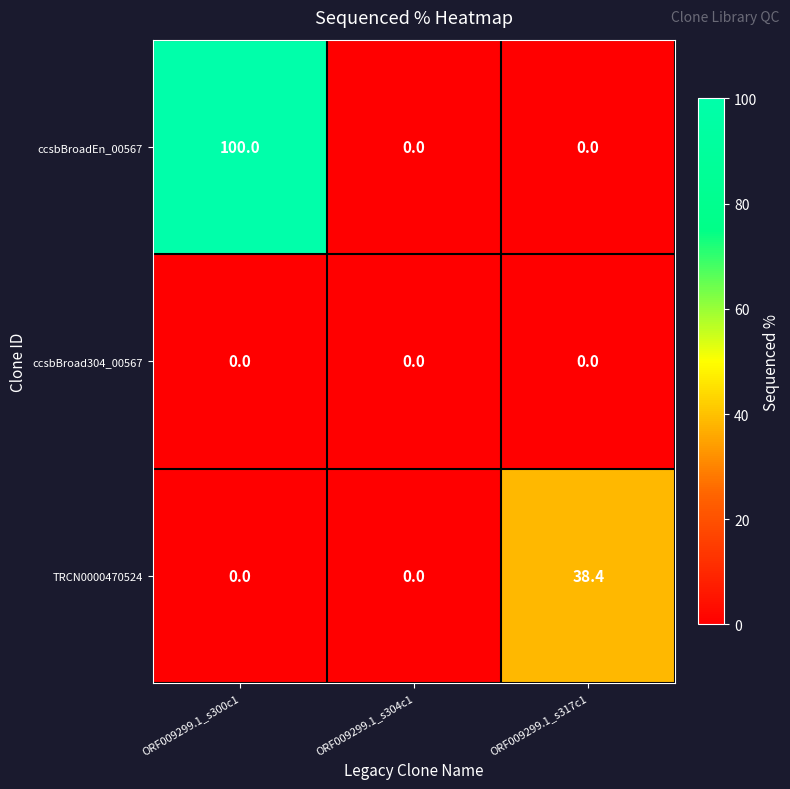

What is the total value across all series at ORF009299.1_s317c1?

38.4